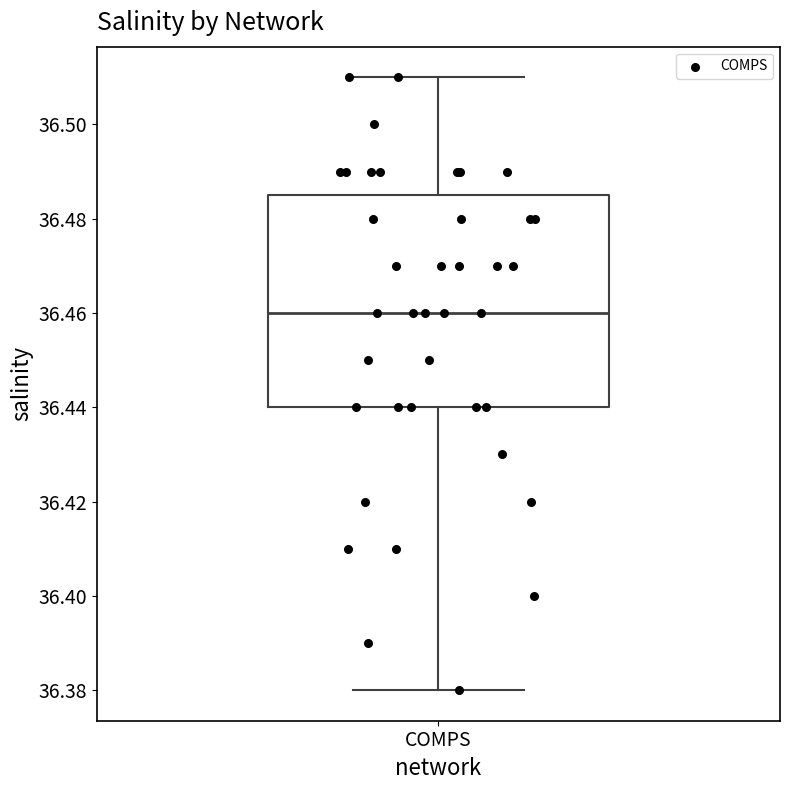

Transcribe this box plot: give where the median line is, the range the box spans, and where the two whiskers end, as read against the y-axis. The values are not printed on the chart, so give them approximately, as read against the axis.

median 36.460, box 36.440 to 36.486, whiskers 36.380 to 36.510